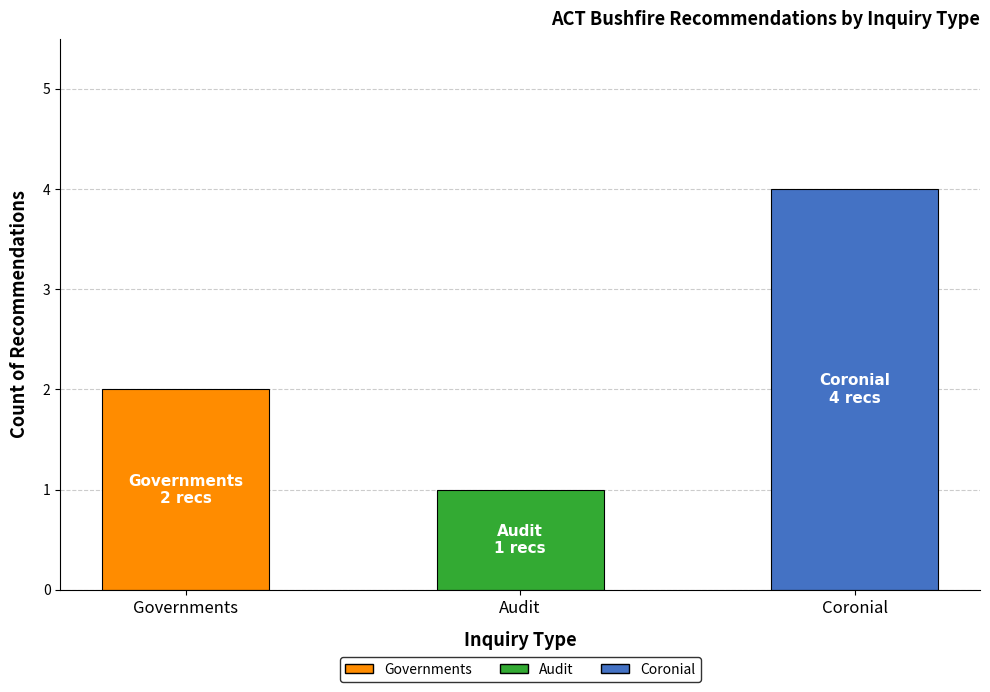

Which has a higher value, Audit or Coronial?

Coronial